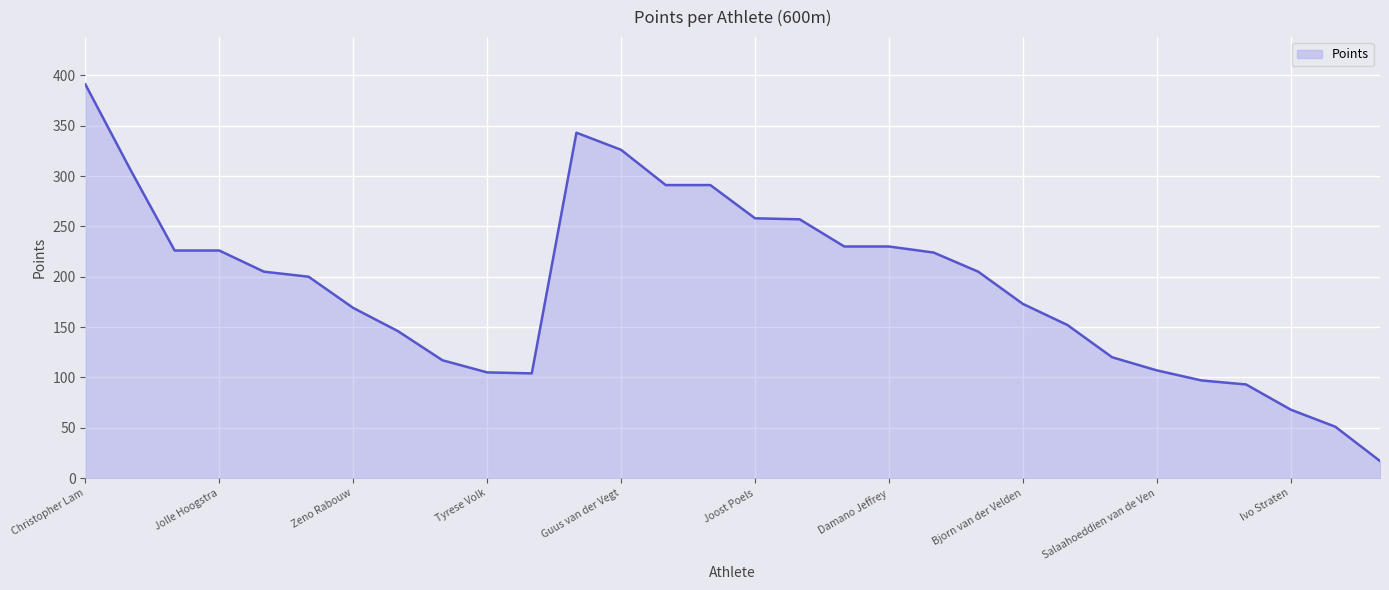

How many data points does each series have?

30